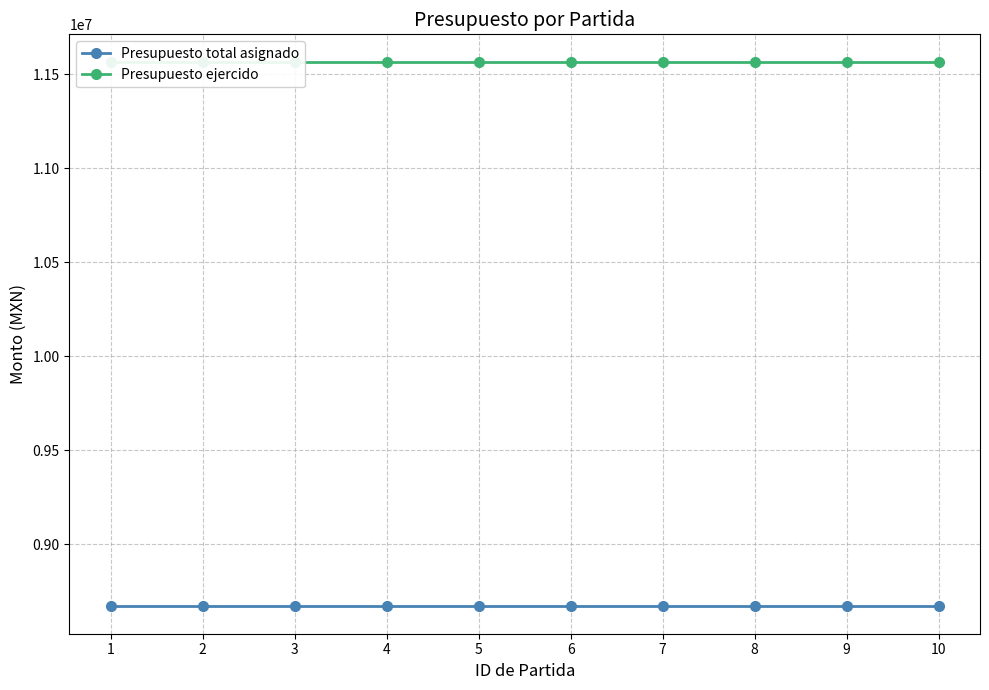

What is the value of the Presupuesto ejercido point at the 2nd from the left?

11566841